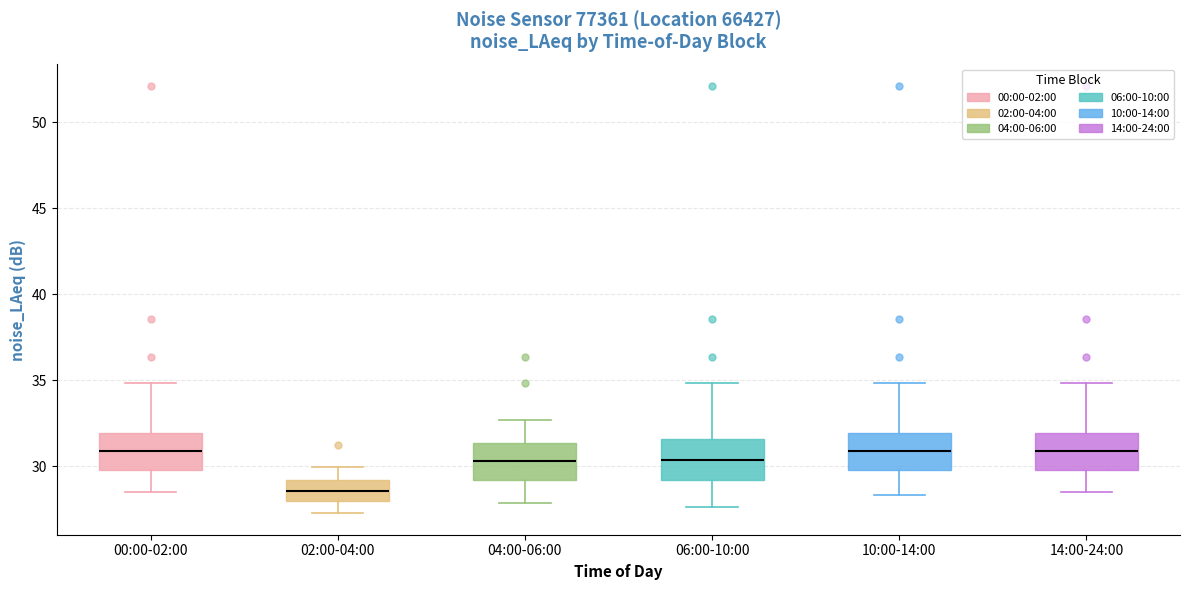

Where does the upper whisker of the box for 00:00-02:00 end on the y-axis? The values are not printed on the chart, so give them approximately, as read against the axis.

35.0